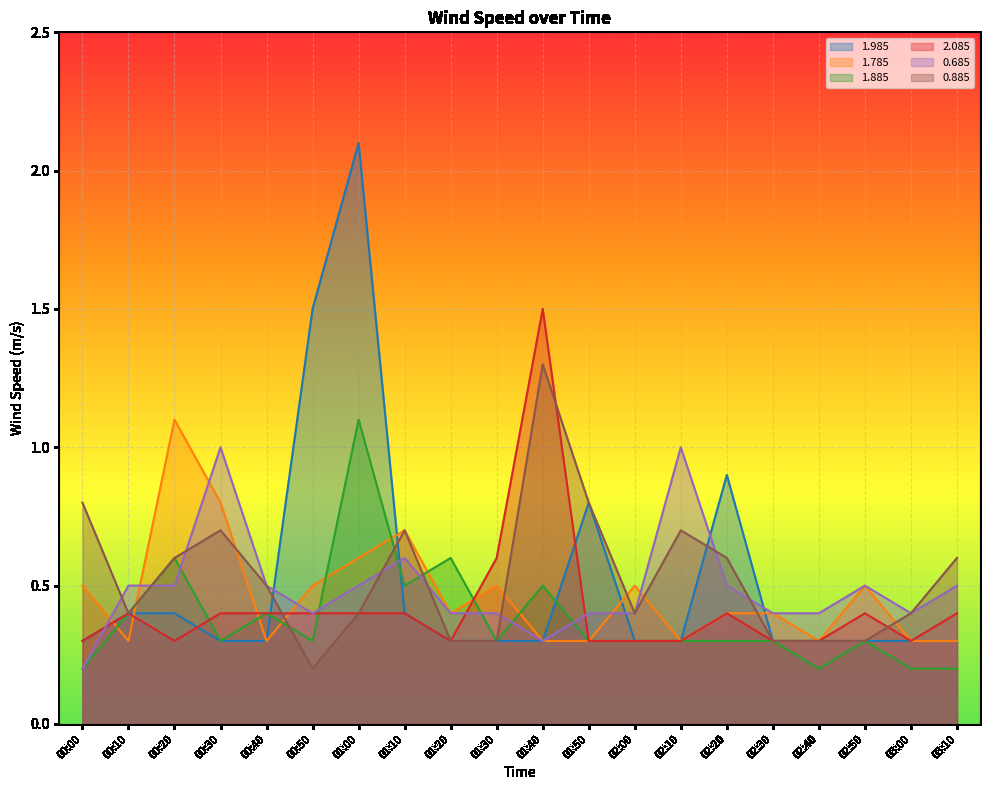

What is the smallest value displayed?

0.2